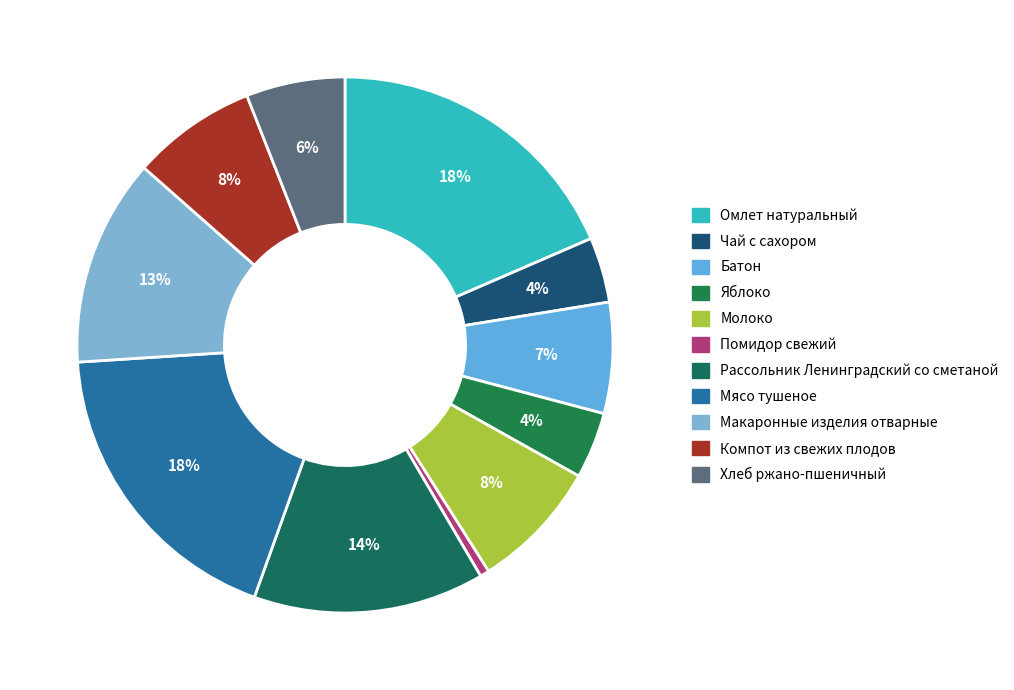

How many segments does this pie chart have?

11